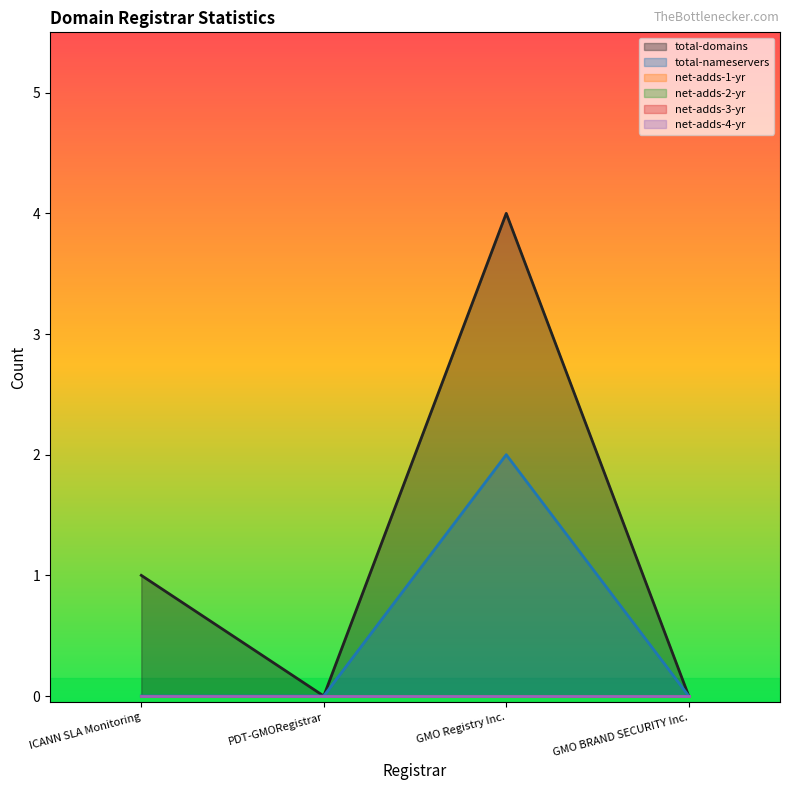

At which label is total-domains closest to 2?

ICANN SLA Monitoring